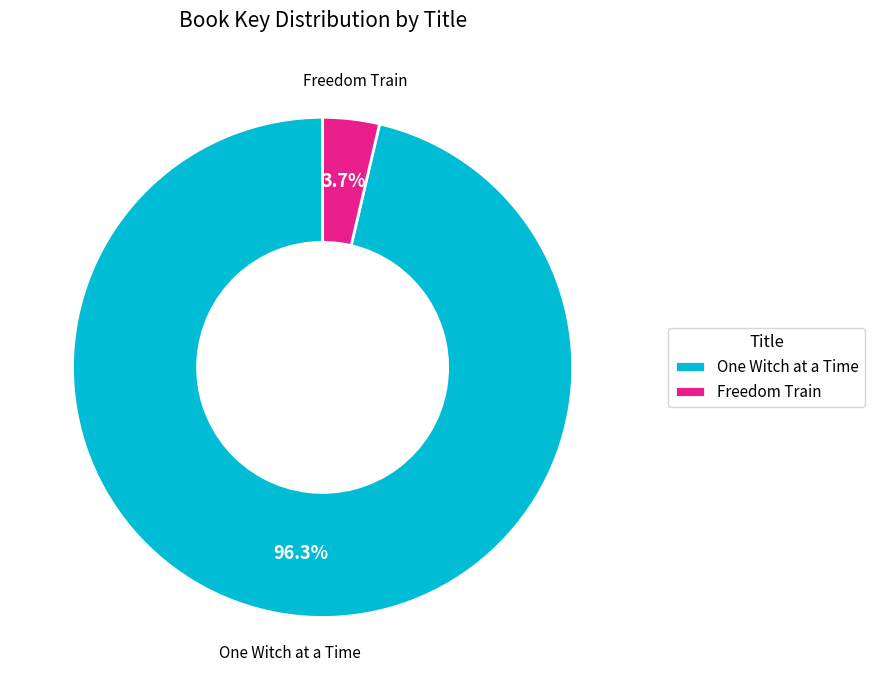

To the nearest percent, what percentage of the pie is Freedom Train?

4%